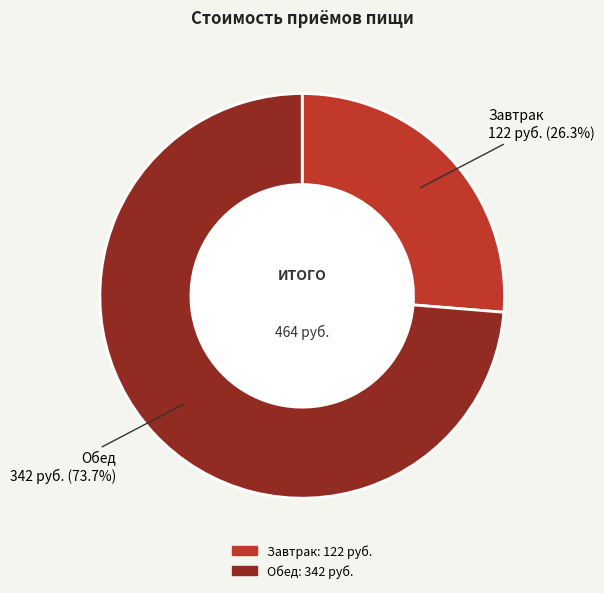

Approximately how many times larger is the value at Завтрак compared to Обед?

0.4